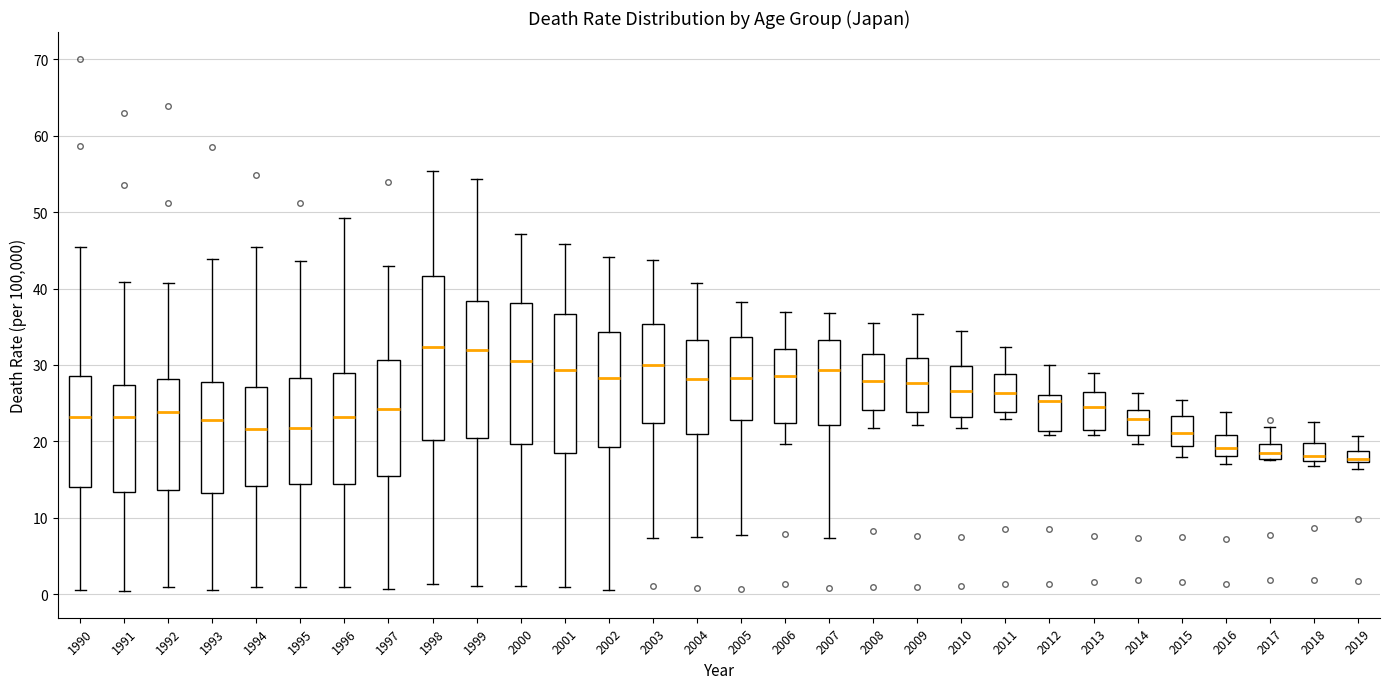

Which box is the tallest, from its lower edge to its upper edge?

1998